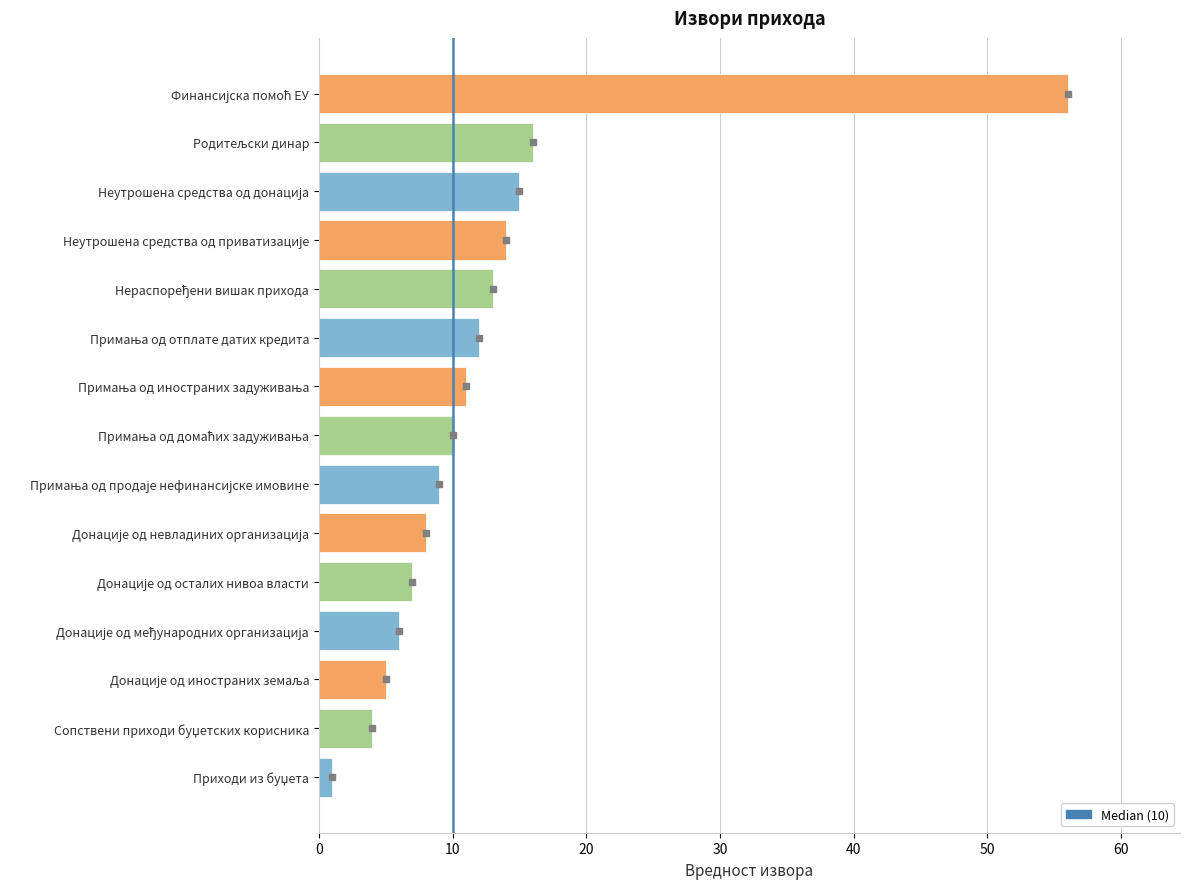

What is the greatest value displayed?

56